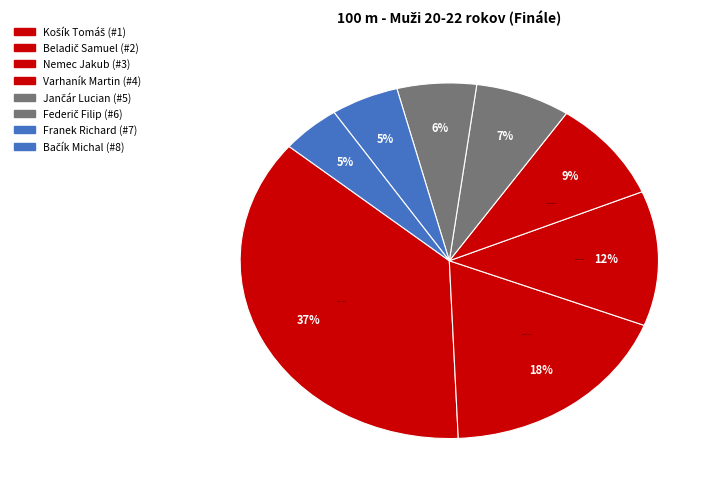

How many slices are in this pie chart?

8